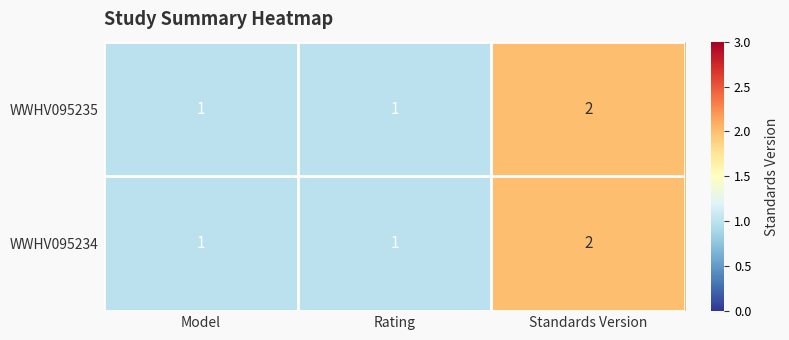

True or false: WWHV095234 has a value of 1 at Model.

True